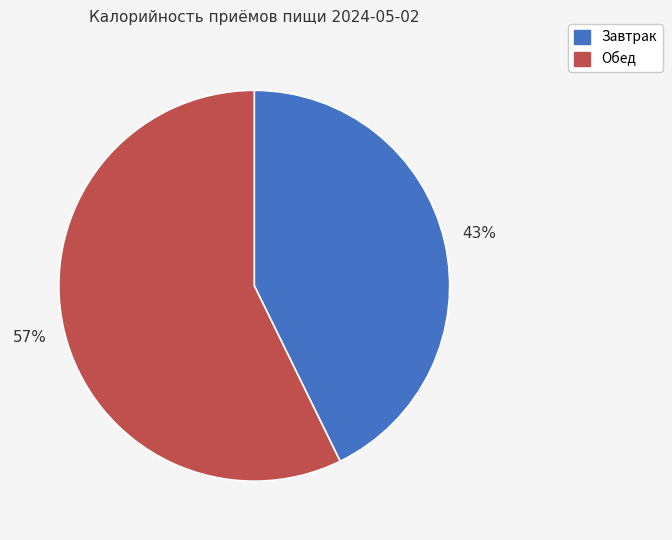

Combined, do Завтрак and Обед account for over 50%?

Yes